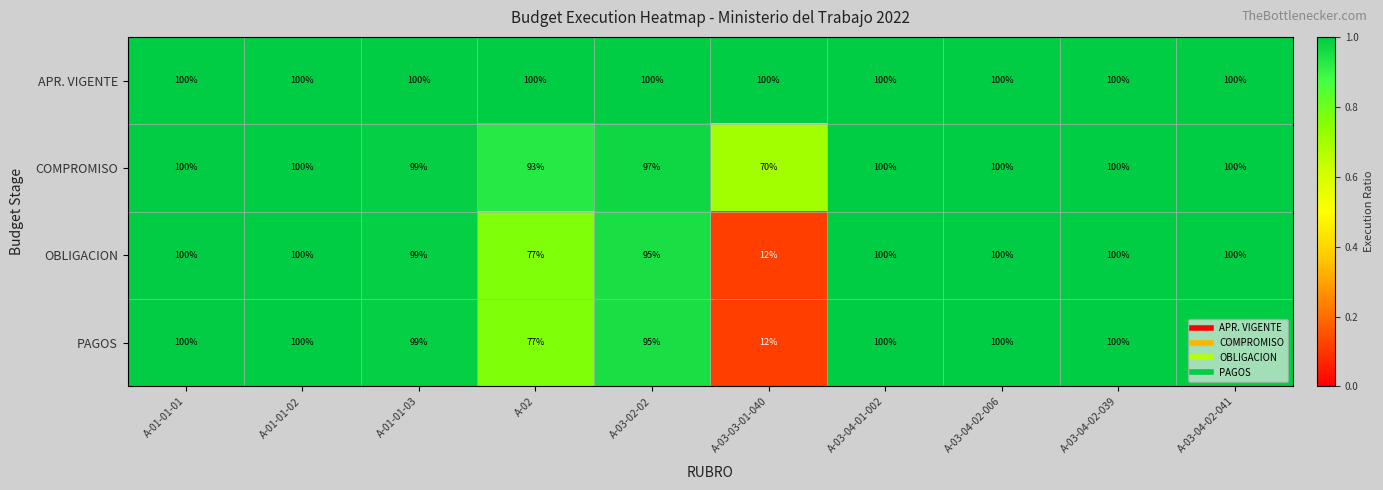

At how many categories does at least one series exceed 55?

10